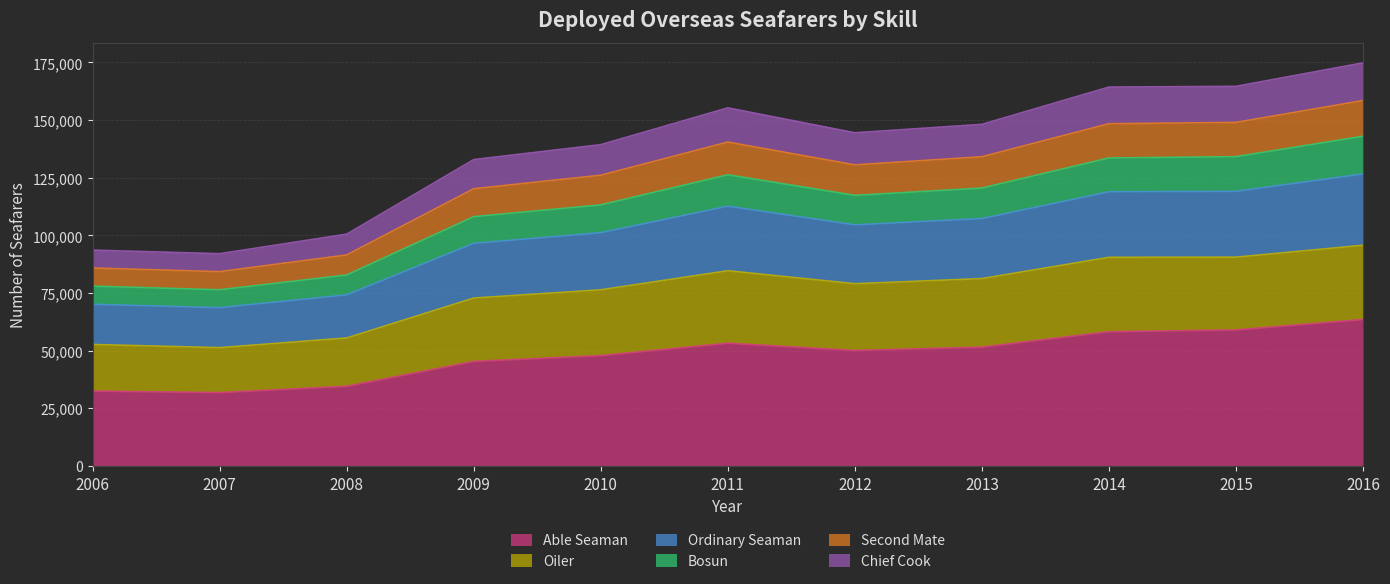

Does the chart display data point markers on the line(s)?

No